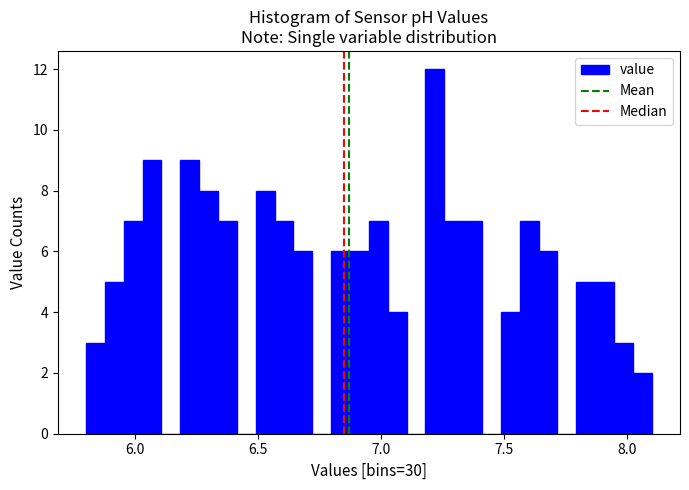

Around what value on the x-axis is the tallest bar? Give the approximate position of its centre, as read against the axis.

7.20